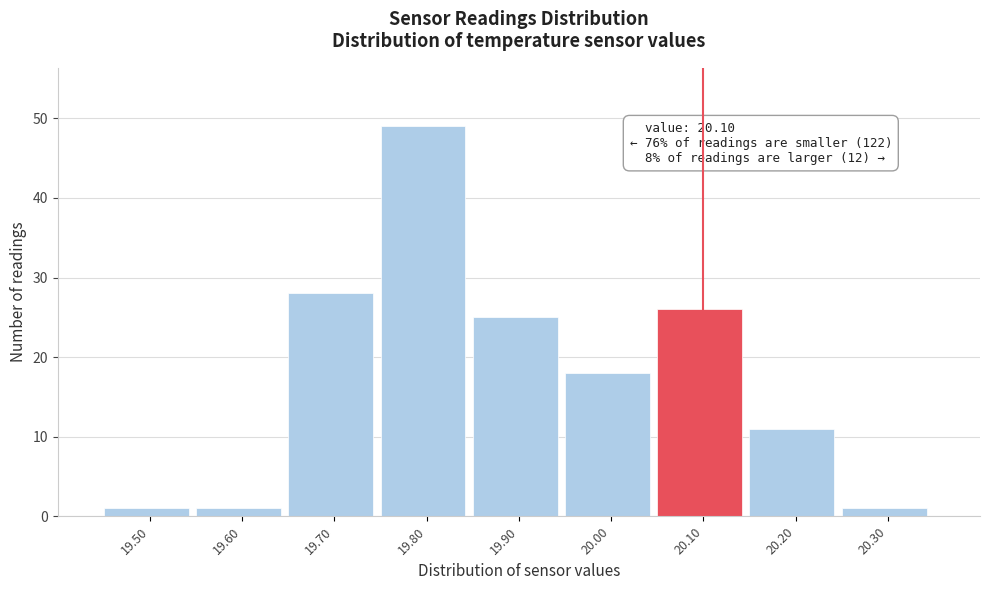

Over which range of the x-axis is the bar tallest?

19.75 to 19.85